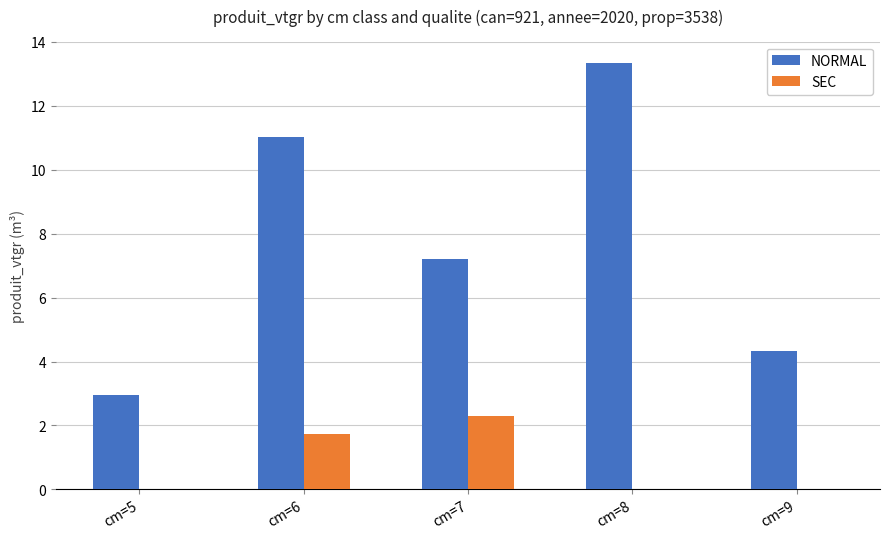

How many series are shown in this chart?

2